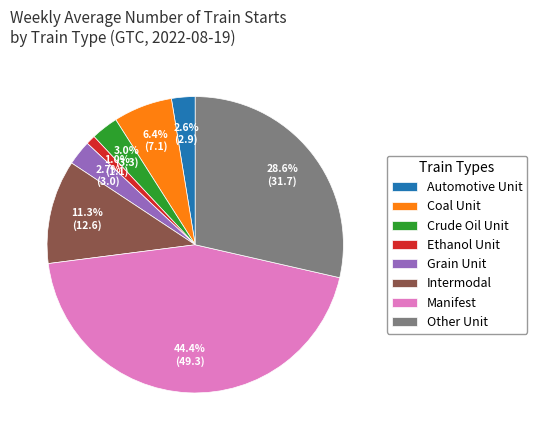

To the nearest percent, what is the average slice percentage?

12%